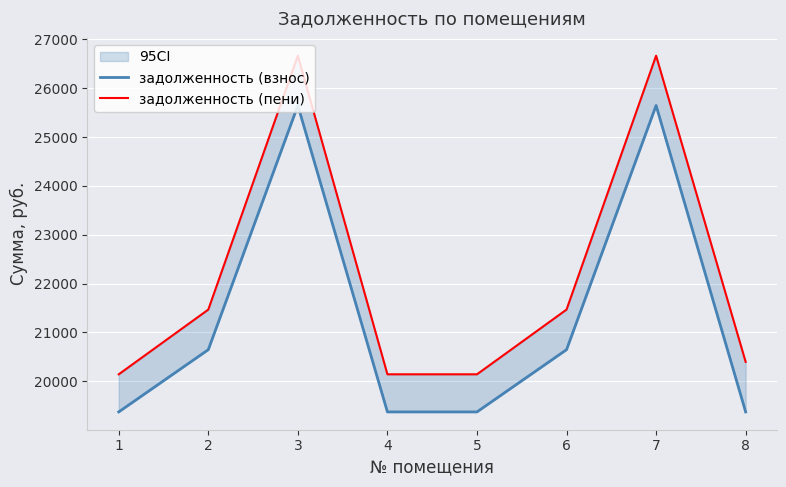

At which category does задолженность (пени) reach its first local peak?

3